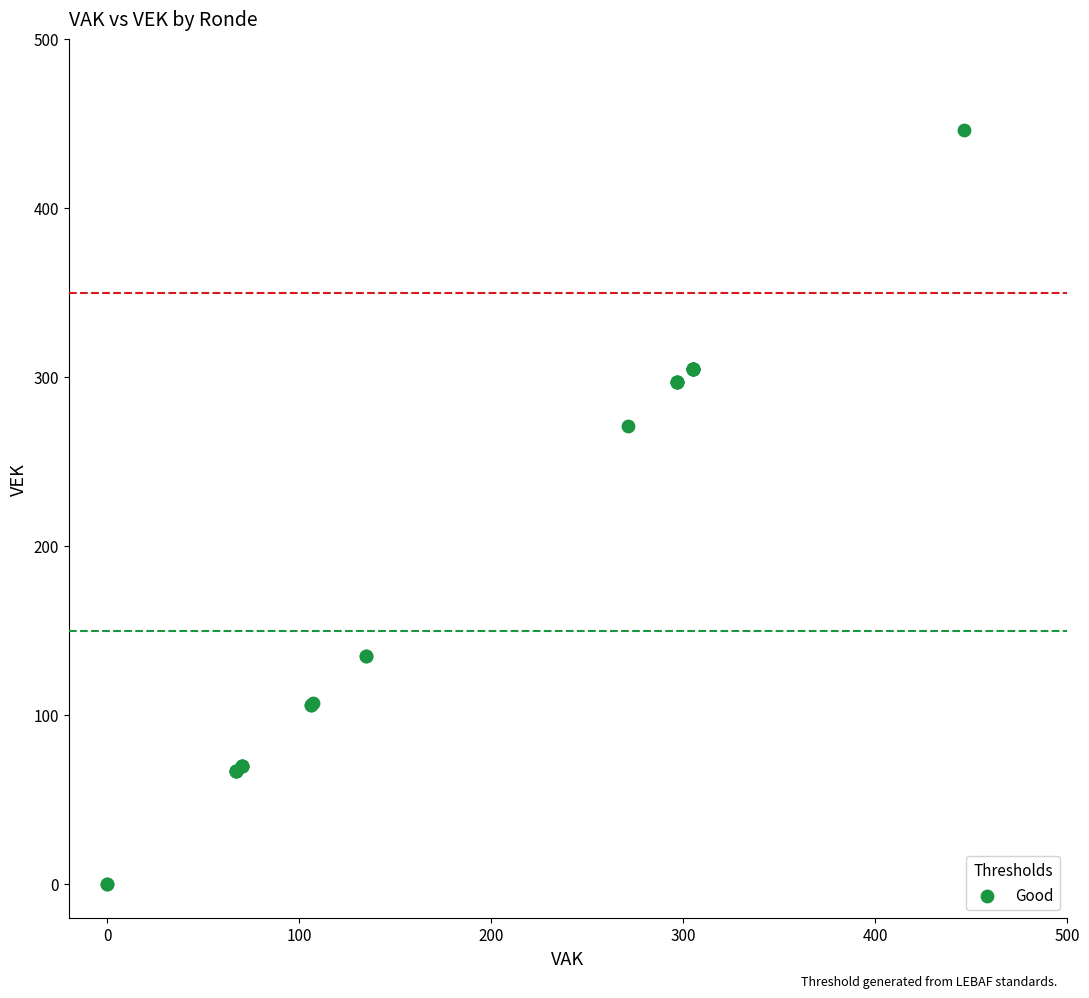

What Y value in the scatter plot is closest to 223?

271